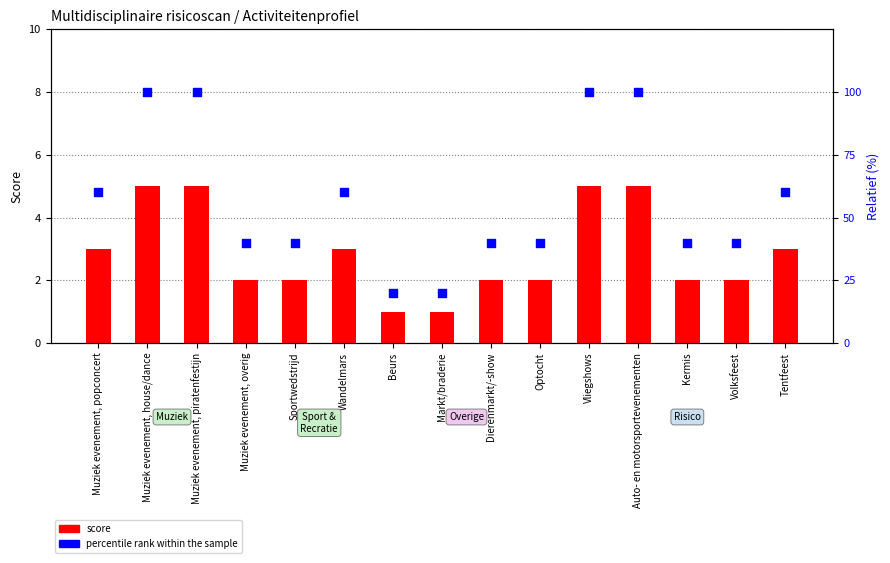

Which series has the widest spread of Y values?

percentile rank within the sample